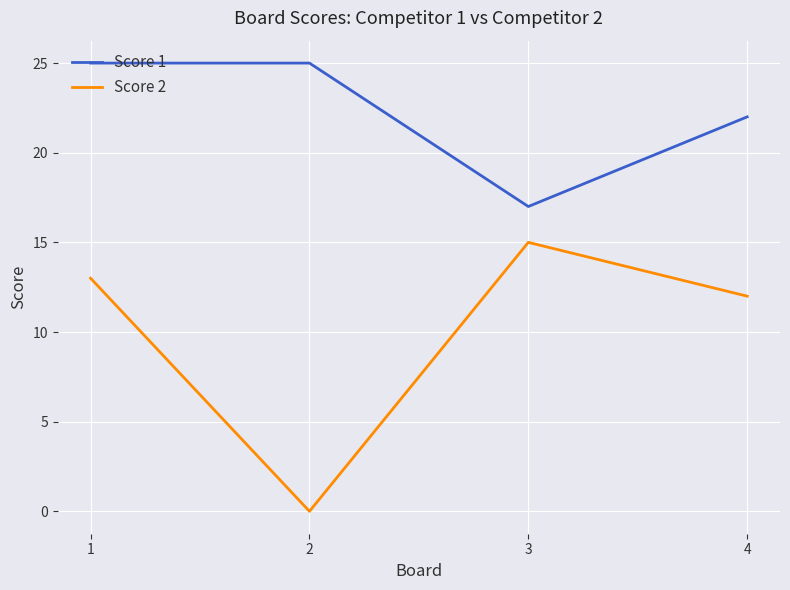

Reading left to right, list all the values displayed in this chart.

Score 1: 1=25	2=25	3=17	4=22
Score 2: 1=13	2=0	3=15	4=12